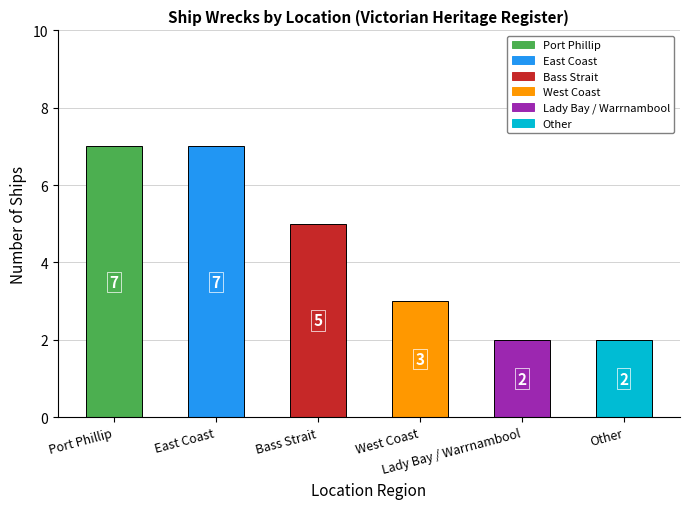

How many bars are there in total?

6